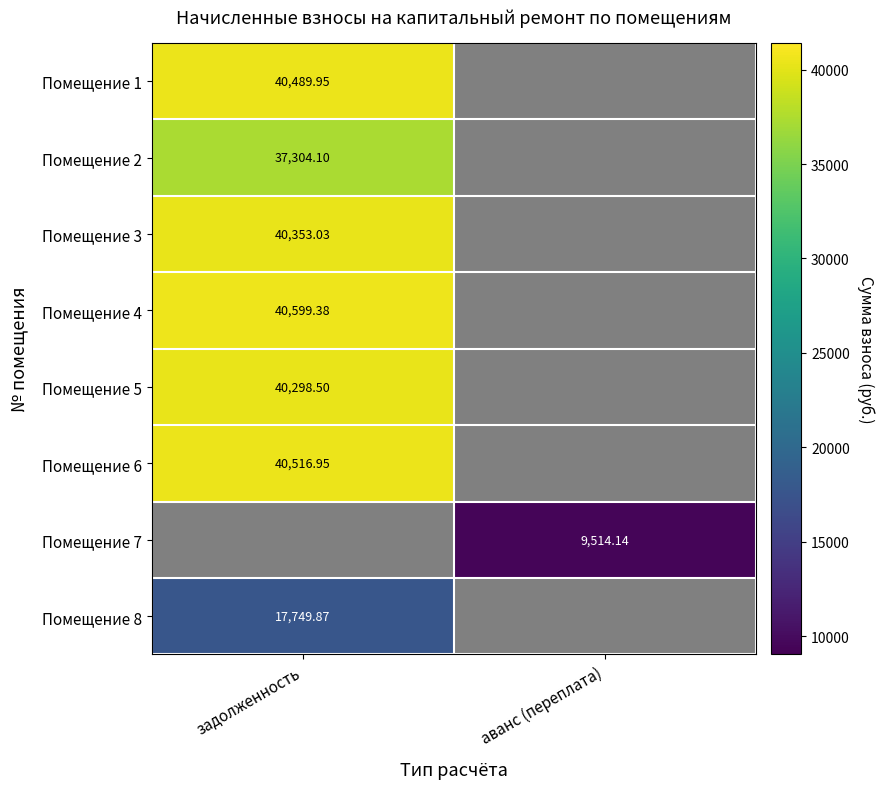

What is the sum of all Помещение 5 values?

40298.5